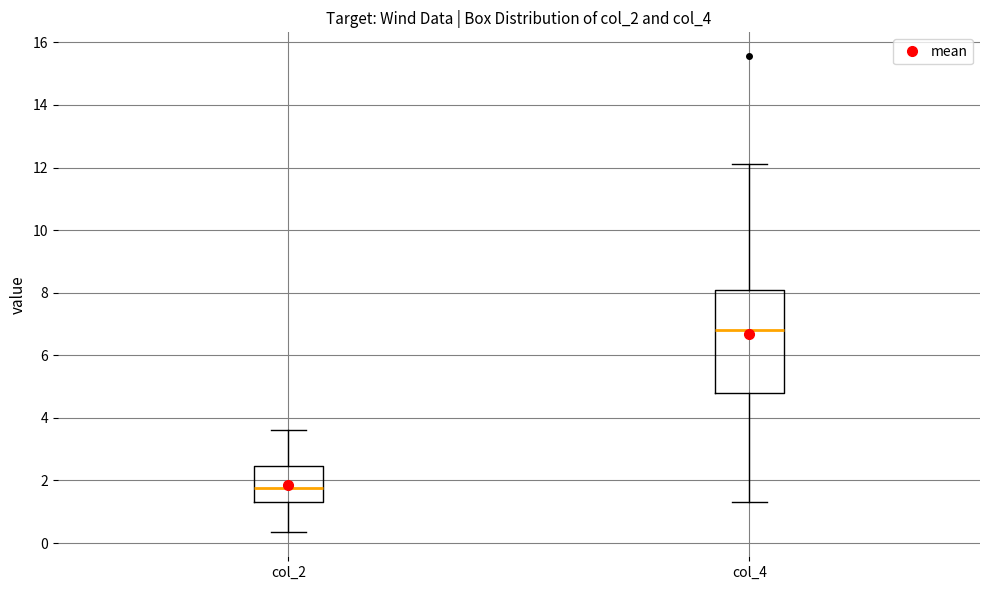

Which box is the tallest, from its lower edge to its upper edge?

col_4